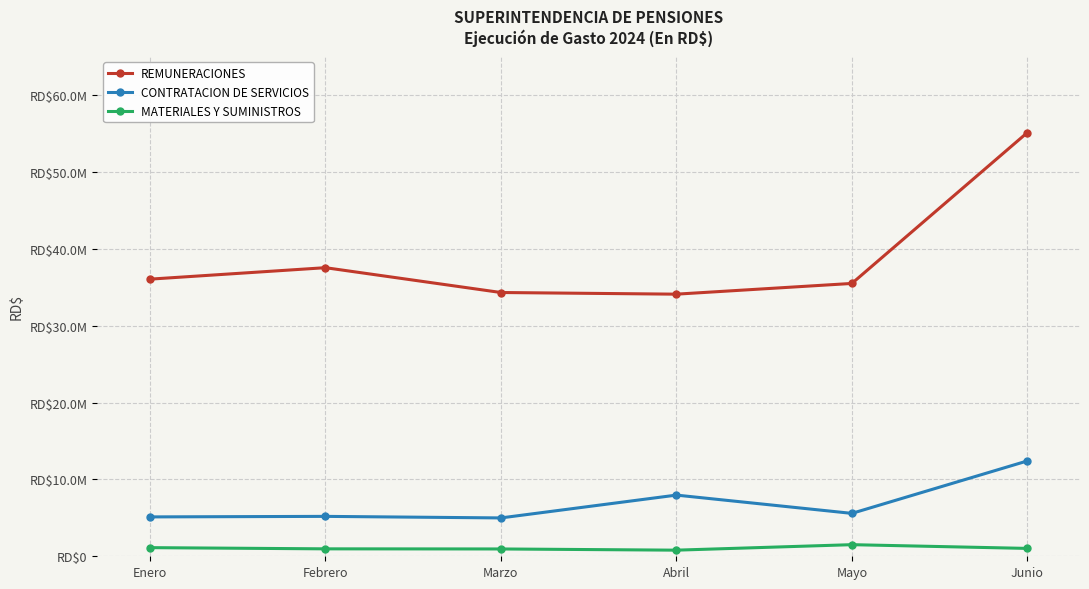

What is the sum of the REMUNERACIONES values at Marzo and Febrero?

71849306.5